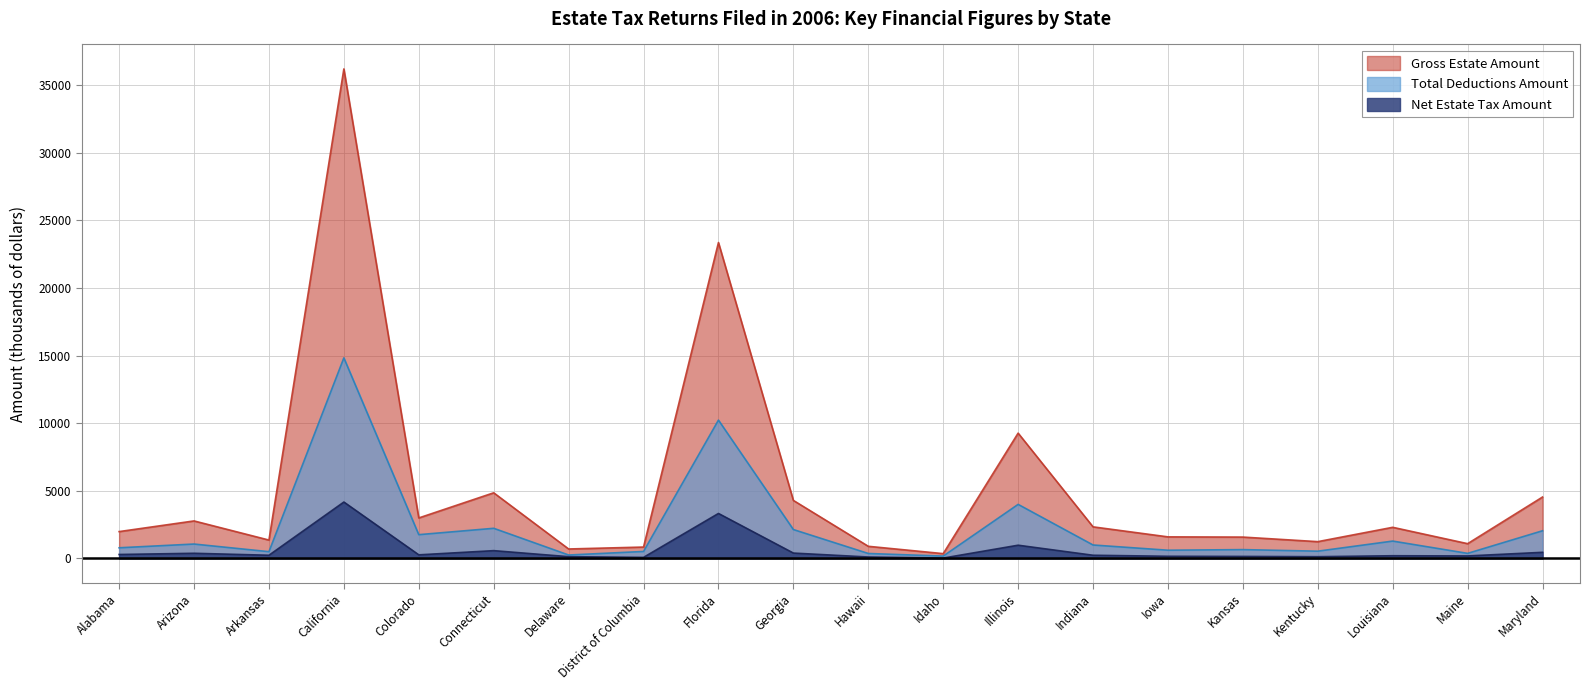

How many lines are shown in the chart?

3